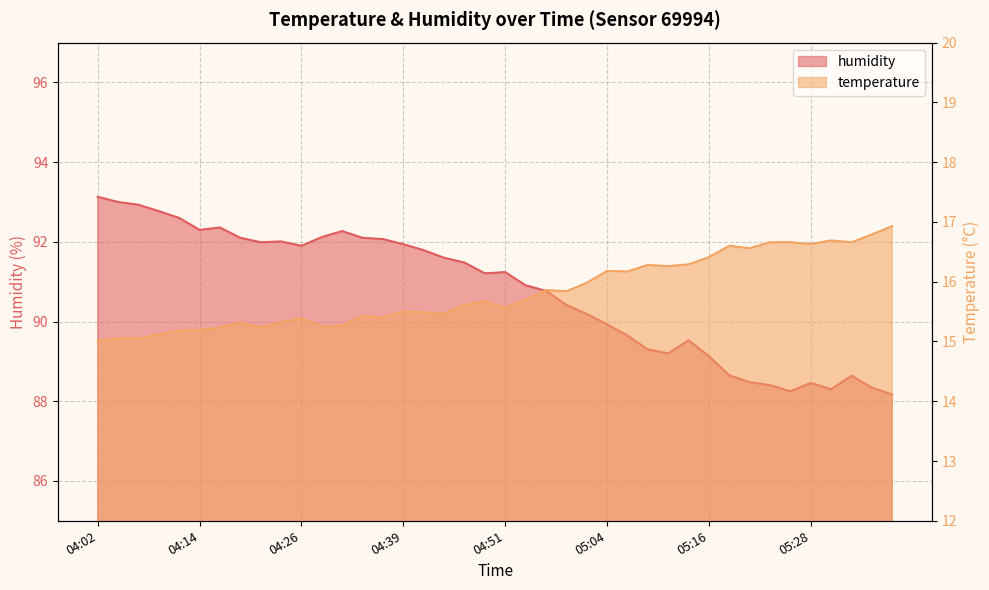

Which series has the widest spread of values?

humidity